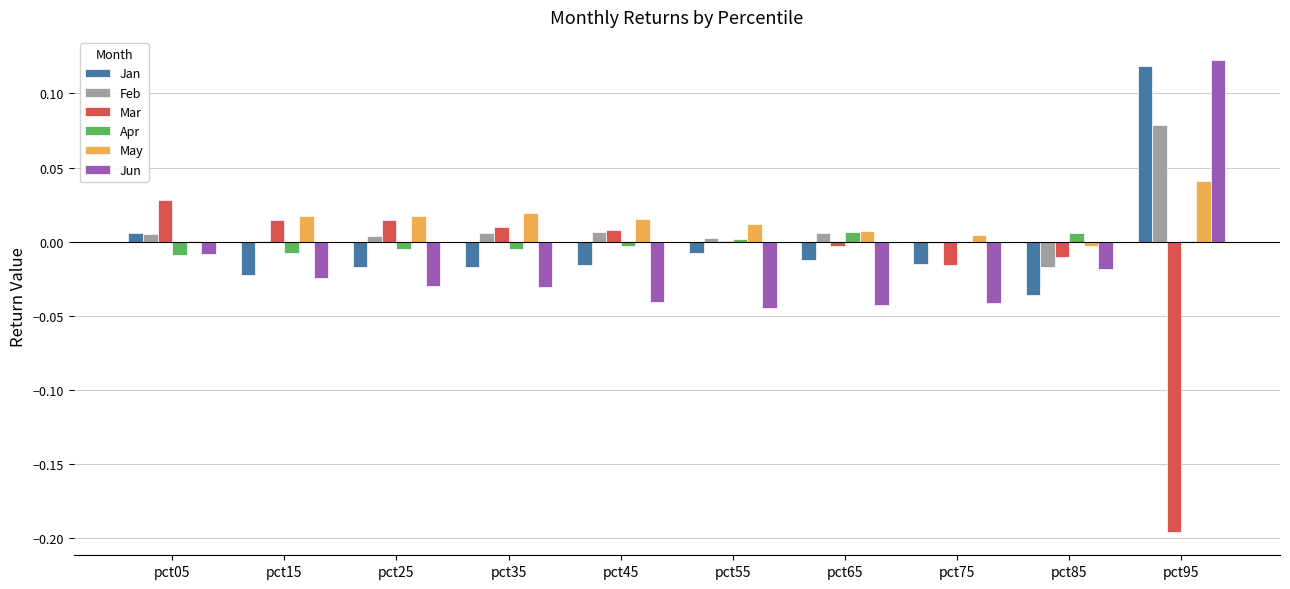

Which series has the largest range (max minus min)?

Mar